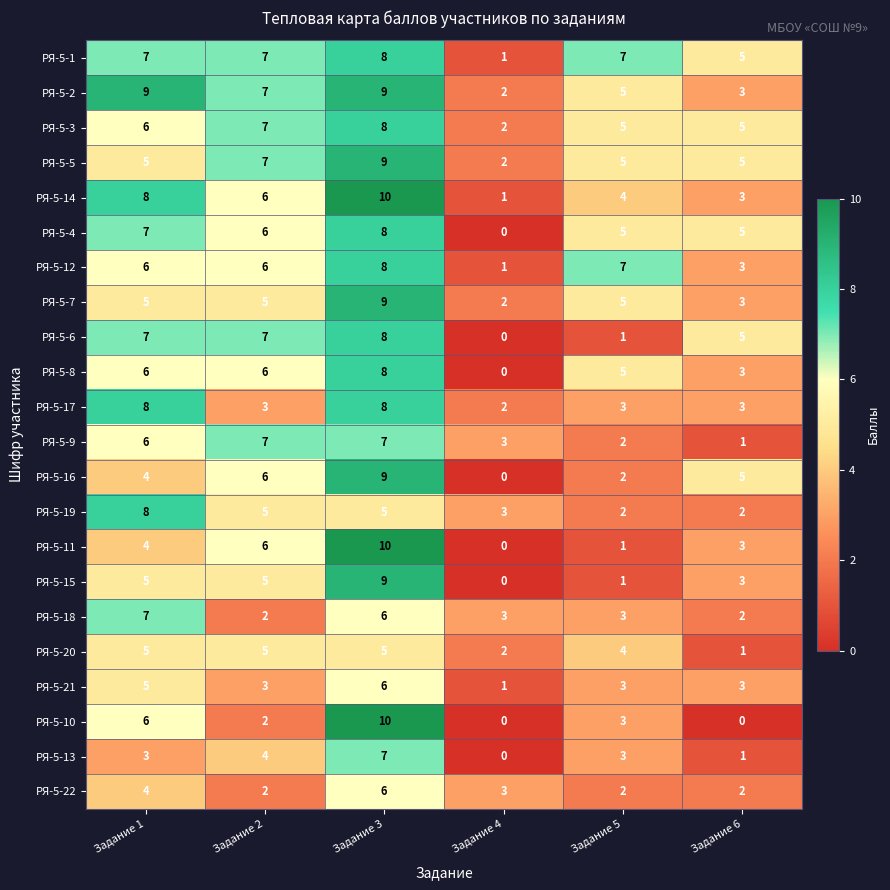

Is it true that РЯ-5-20 equals 5 at Задание 1?

True